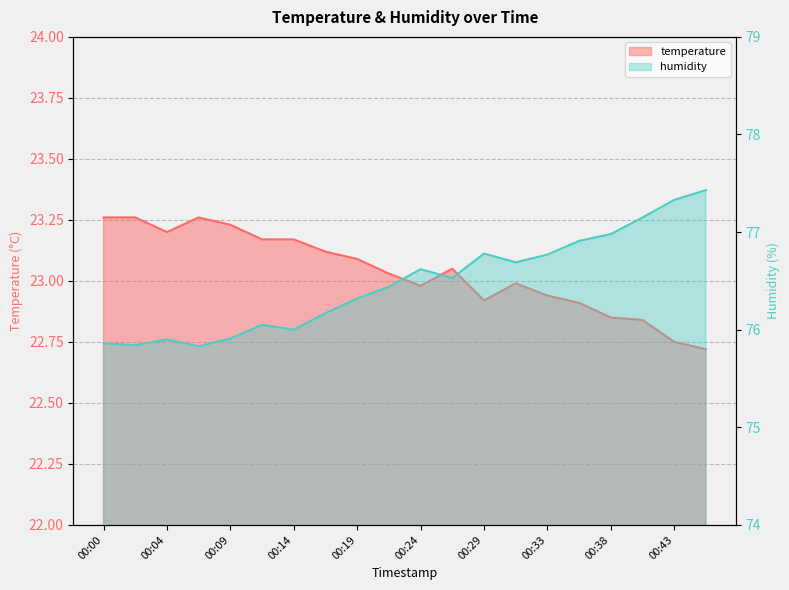

What is the sum of the temperature values at 00:09 and 00:41?

46.1